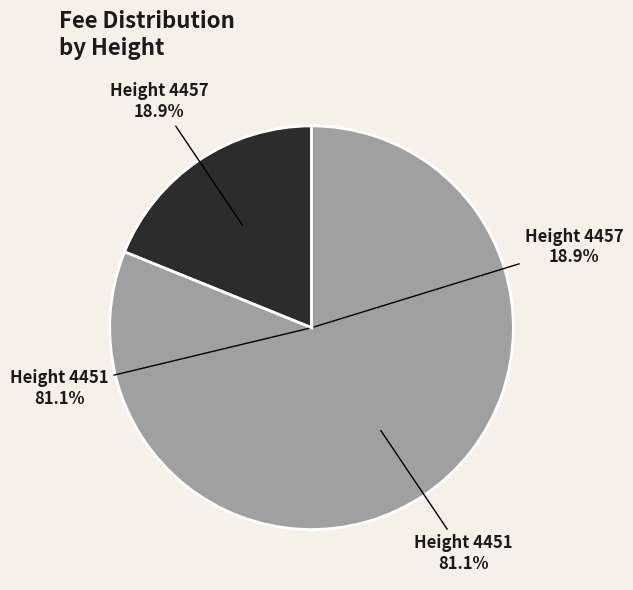

What percentage is the 4451 slice, to the nearest percent?

81%